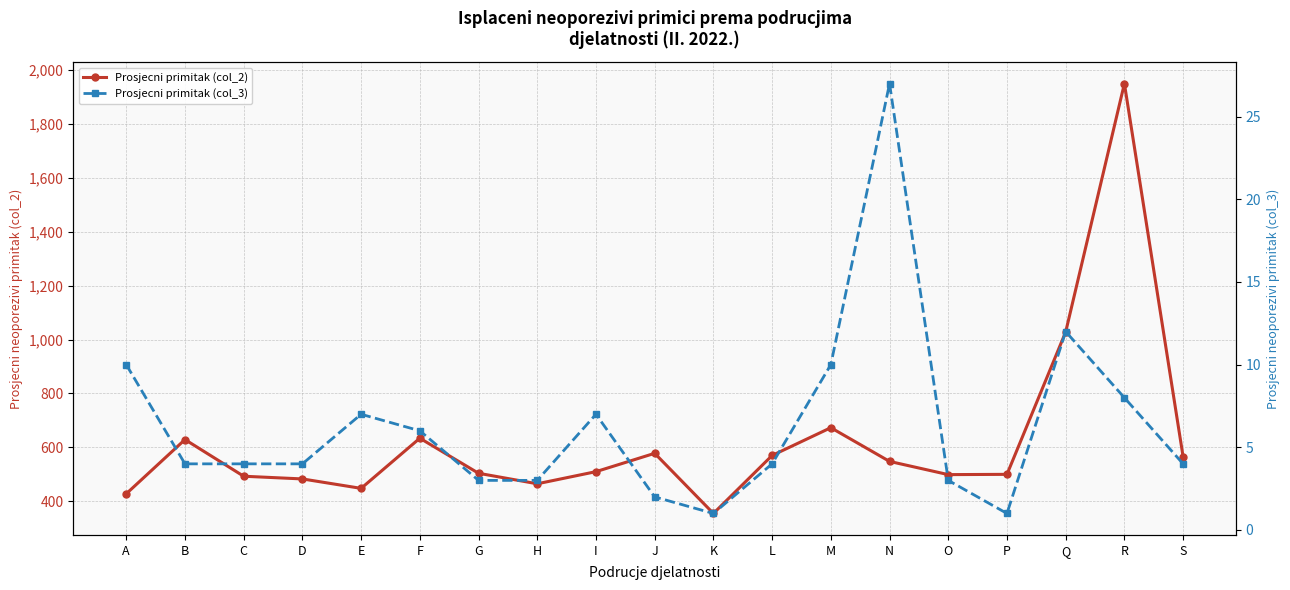

List the series in order of their peak value, lowest first.

Prosjecni primitak (col_3), Prosjecni primitak (col_2)